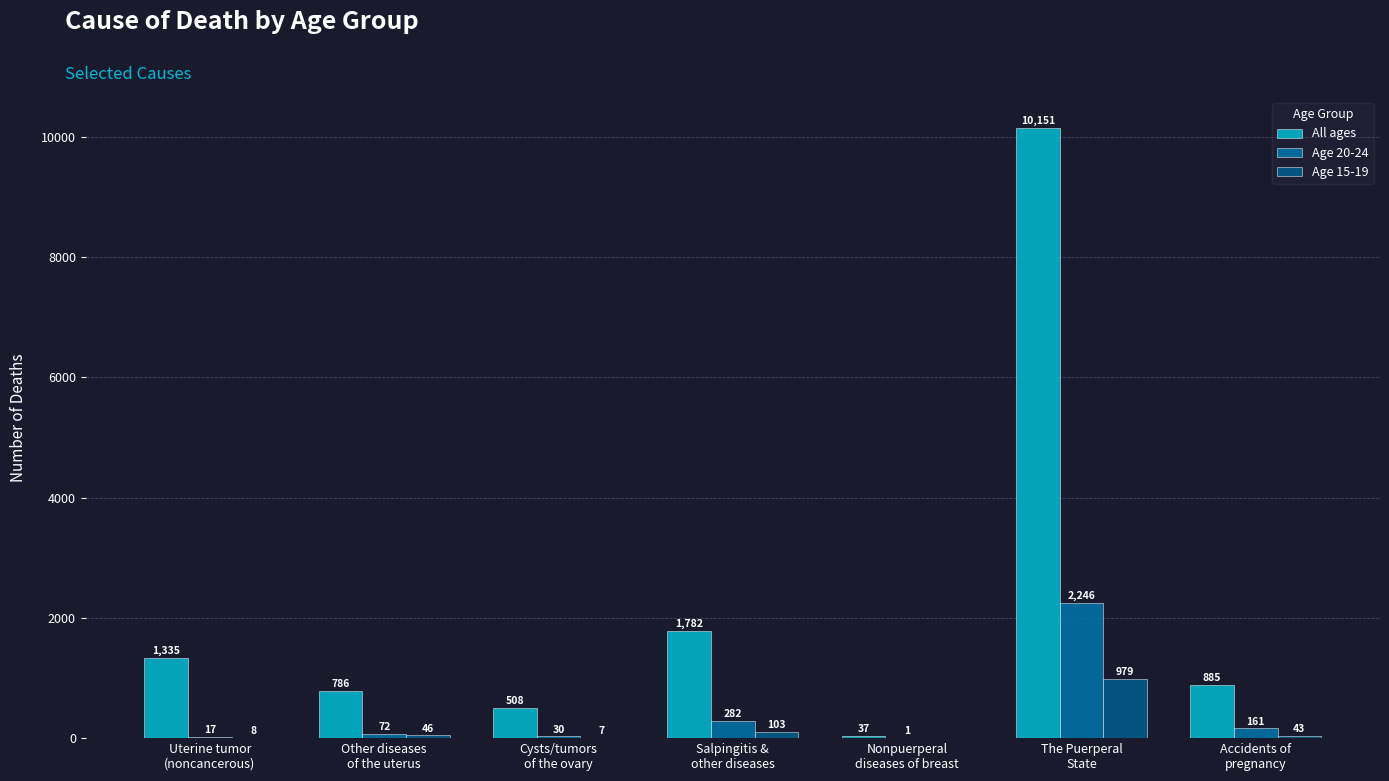

What is the highest value of the Age 20-24 series?

2246